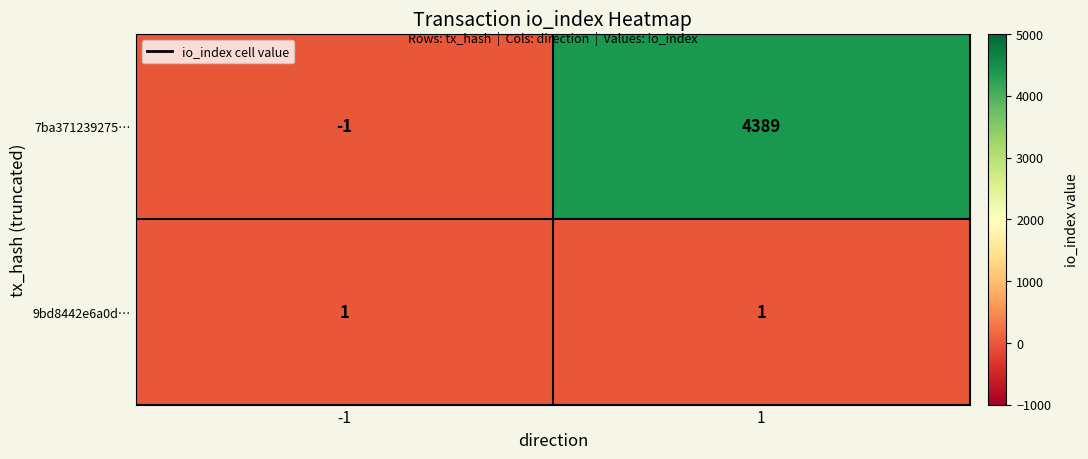

At which category is the sum across all series the highest?

1